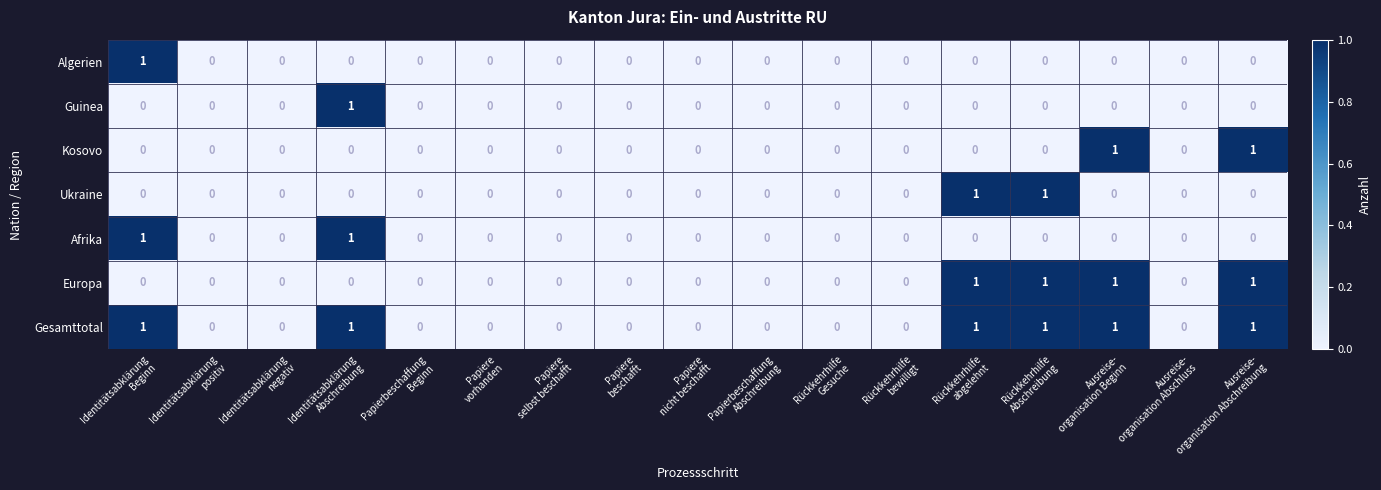

Which series has the largest total across all categories?

Gesamttotal